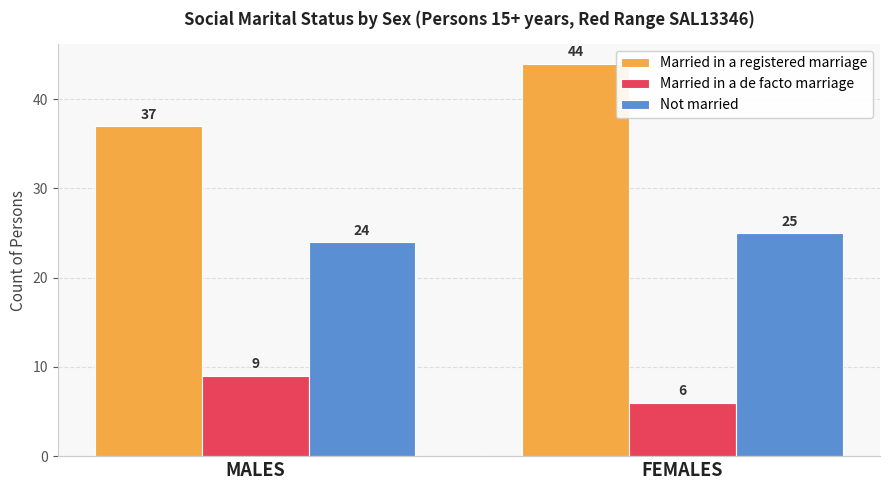

What are all the series names shown in the legend?

Married in a registered marriage, Married in a de facto marriage, Not married